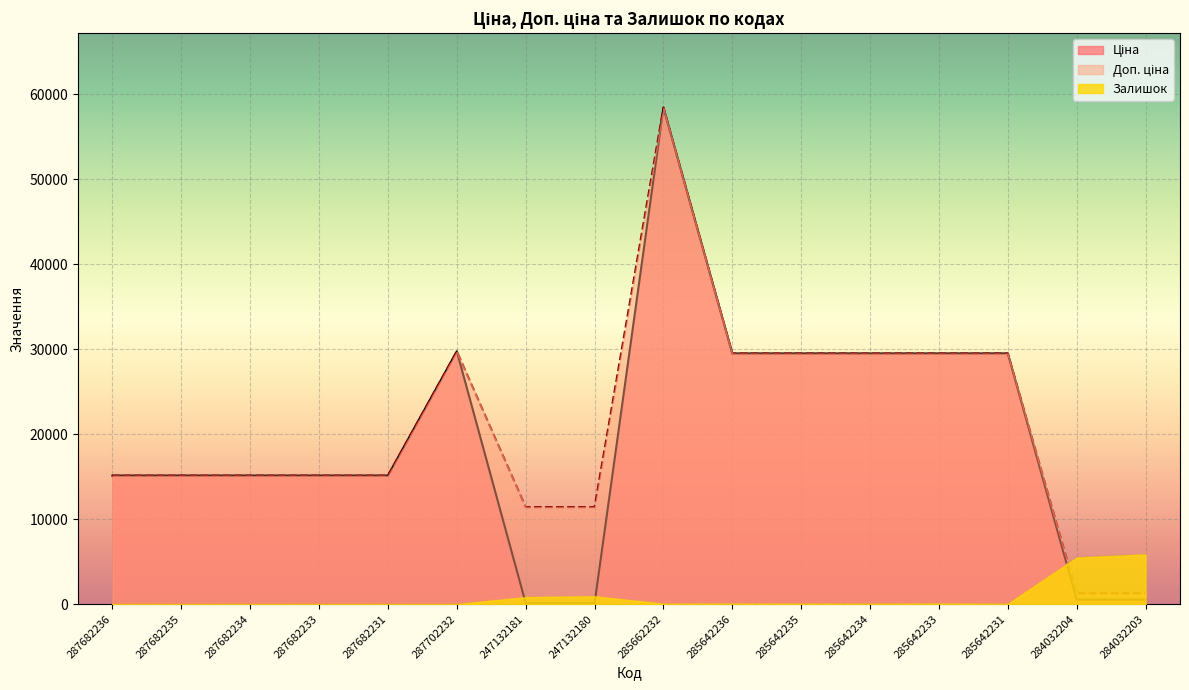

True or false: Доп. ціна has more than 1 interior local peaks.

True